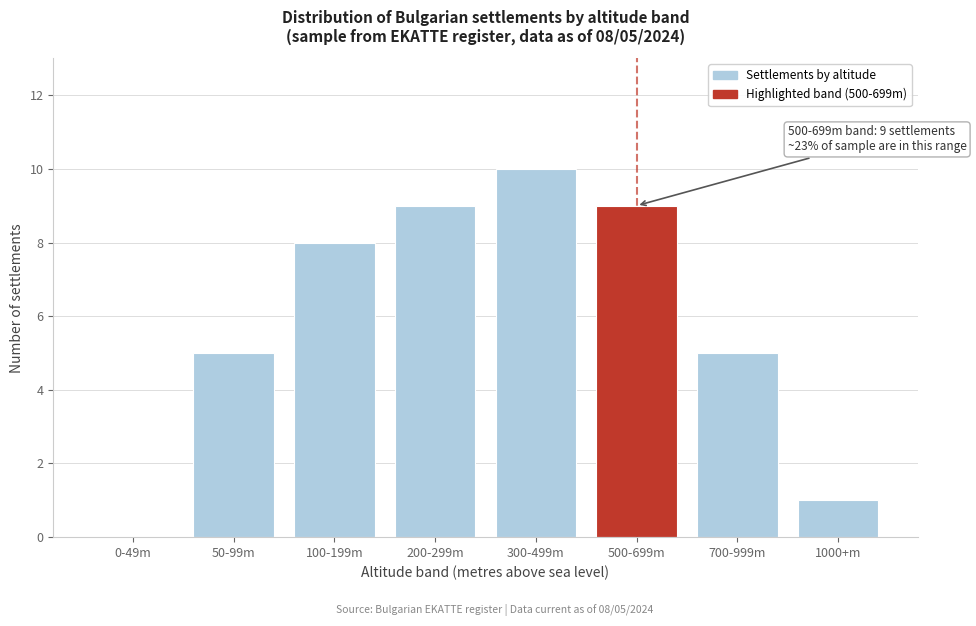

Reading left to right, what are all the values shown in this chart?

0-49m=0	50-99m=5	100-199m=8	200-299m=9	300-499m=10	500-699m=9	700-999m=5	1000+m=1